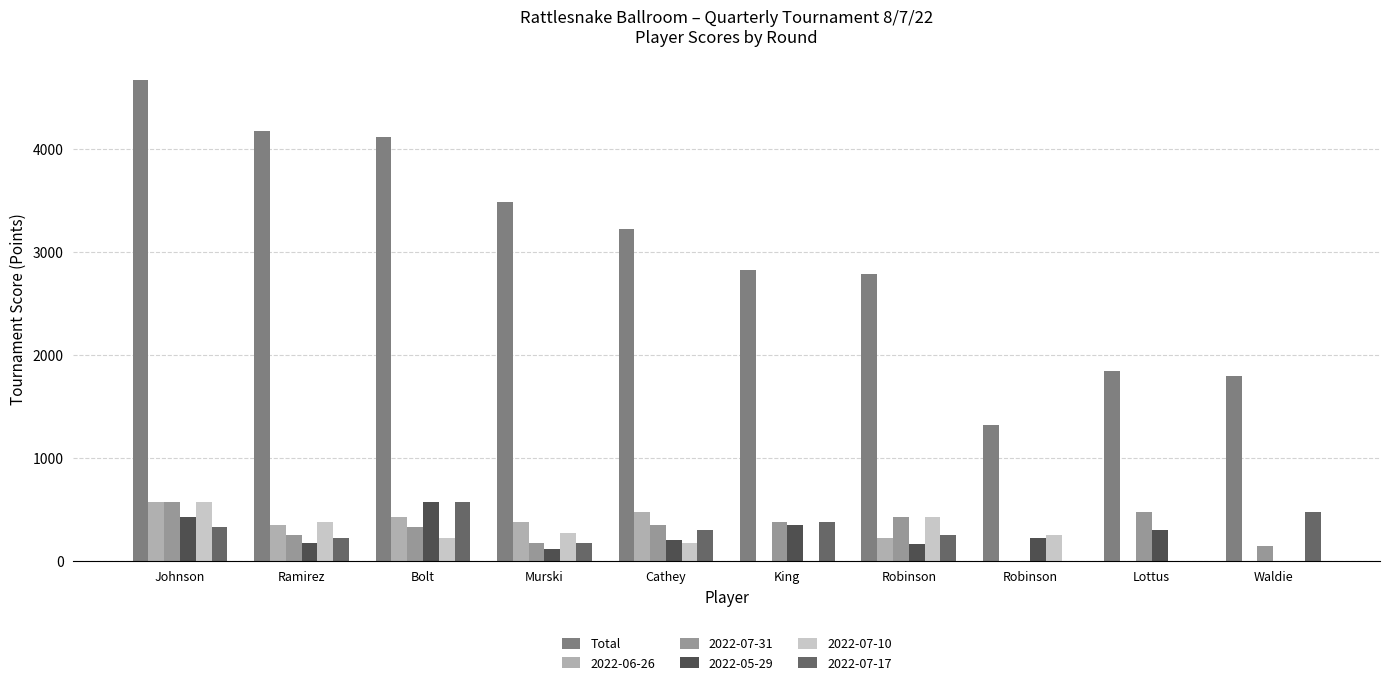

Does the chart contain stacked bars?

No